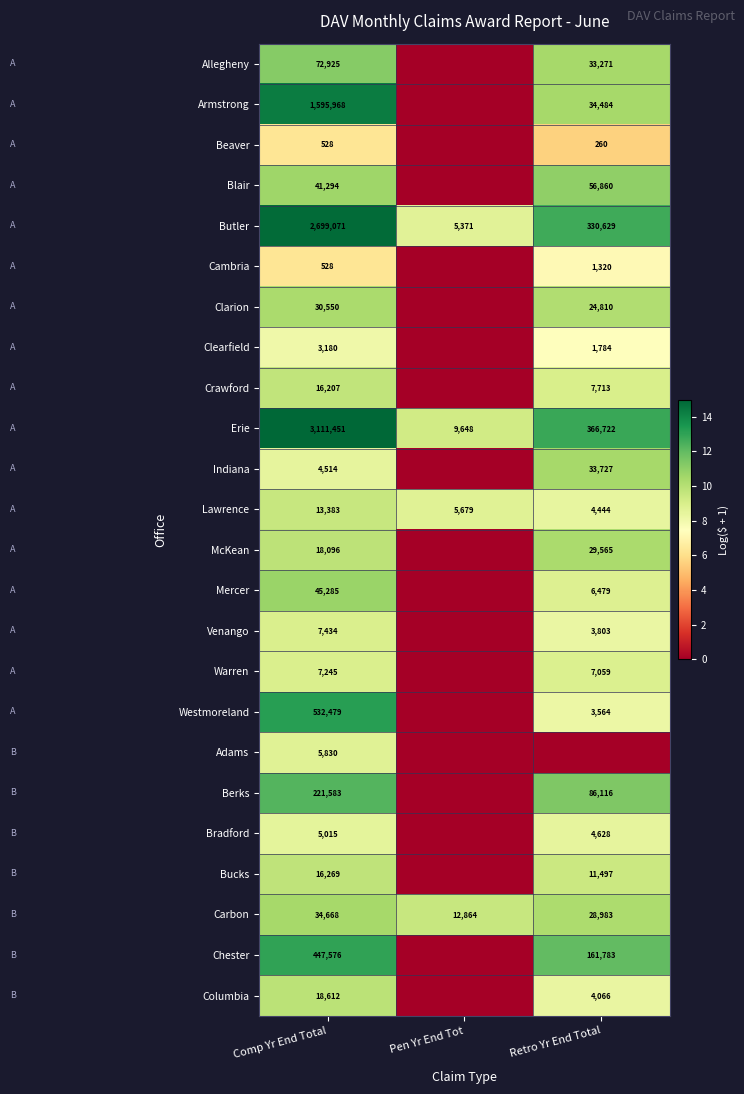

The value of Blair at Retro Yr End Total is 24953. True or false?

False